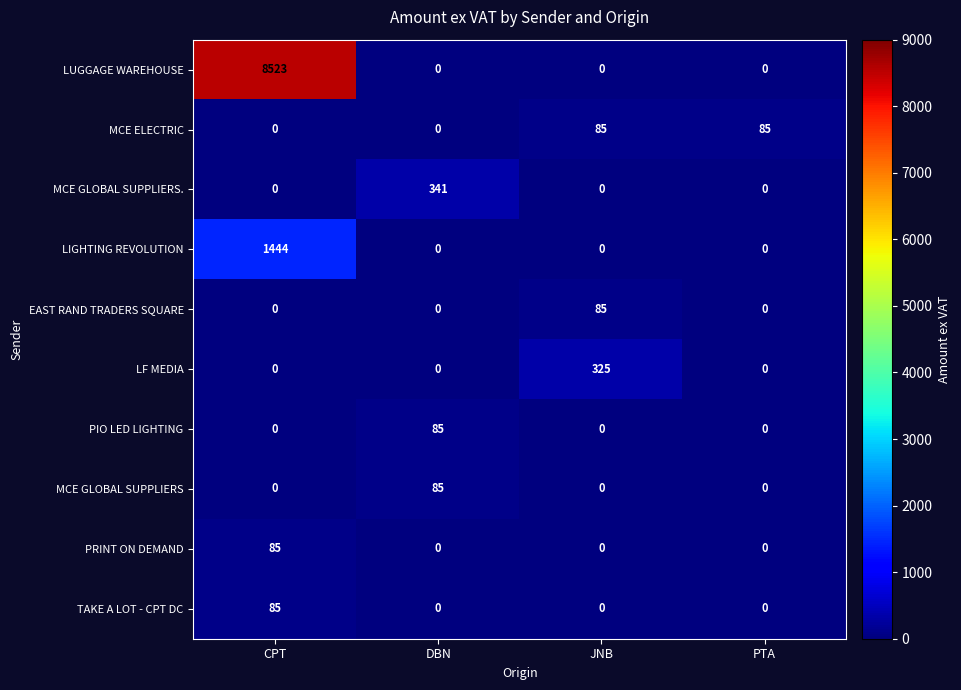

At which category is the sum across all series the highest?

CPT